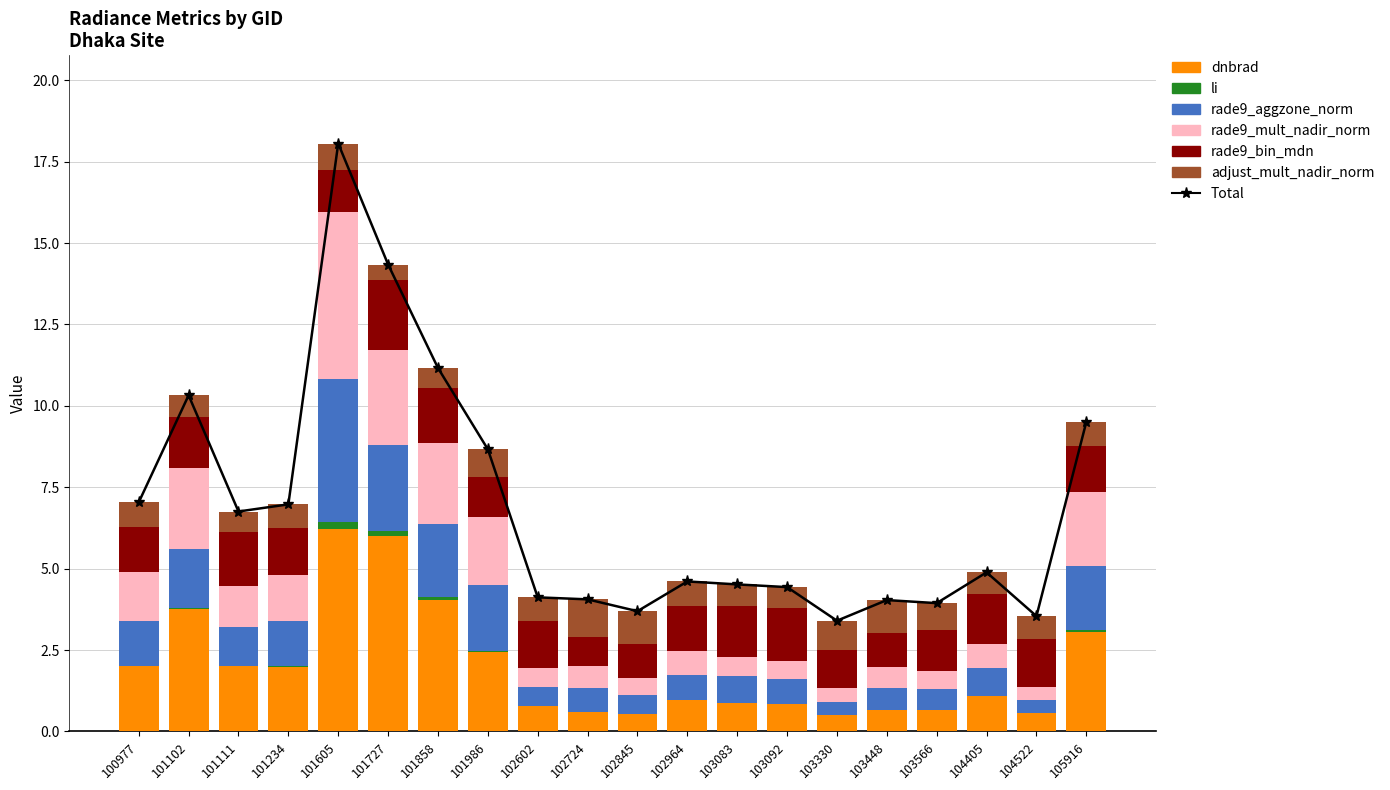

At which category is the sum across all series the highest?

101605